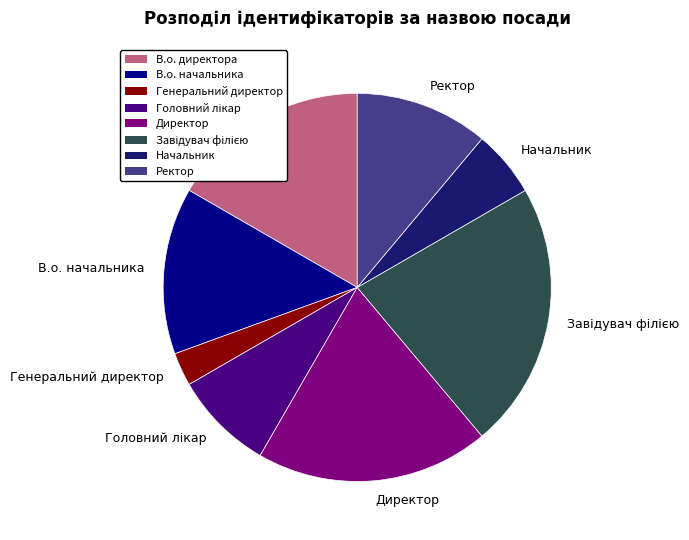

Does any single category account for the majority?

No